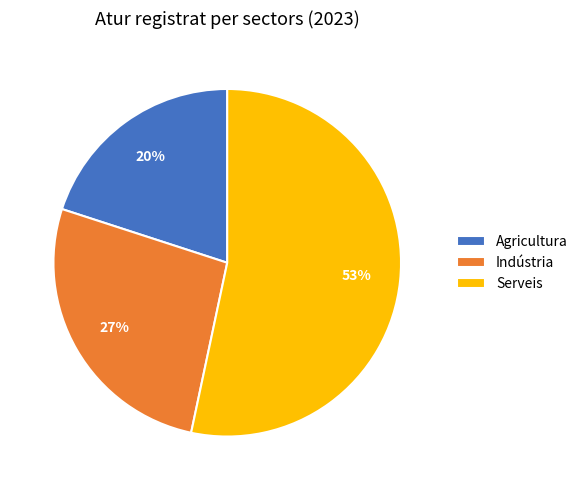

Rank the categories by value from lowest to highest.

Agricultura, Indústria, Serveis